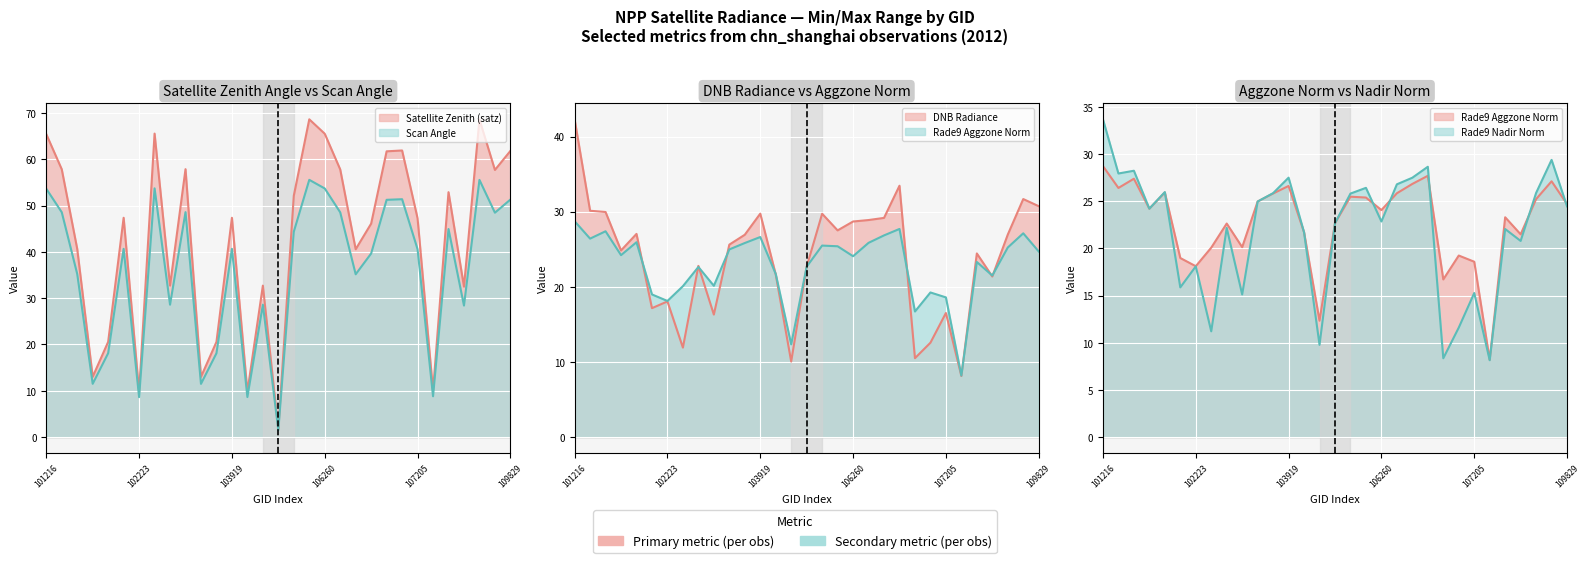

At which category does satz reach its first local peak?

101976